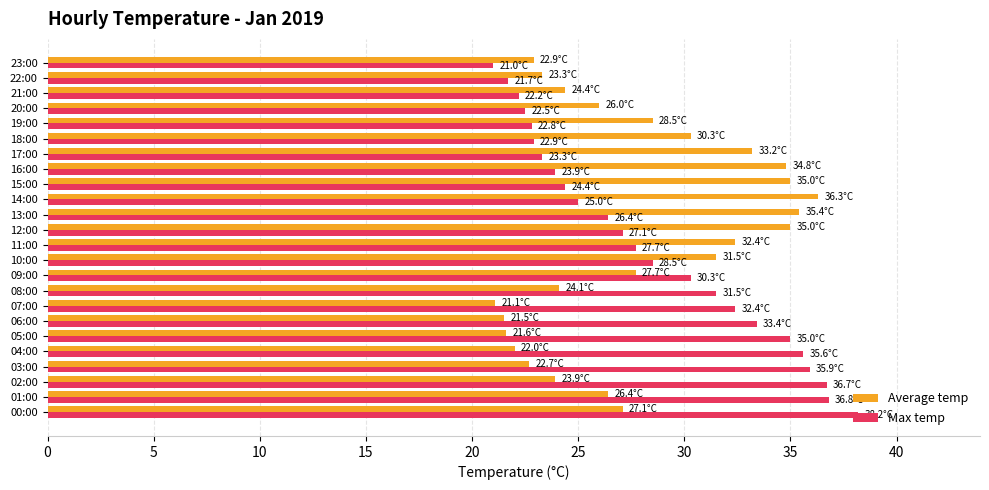

What is the difference between the second highest and minimum values in the Average temp series?

14.3